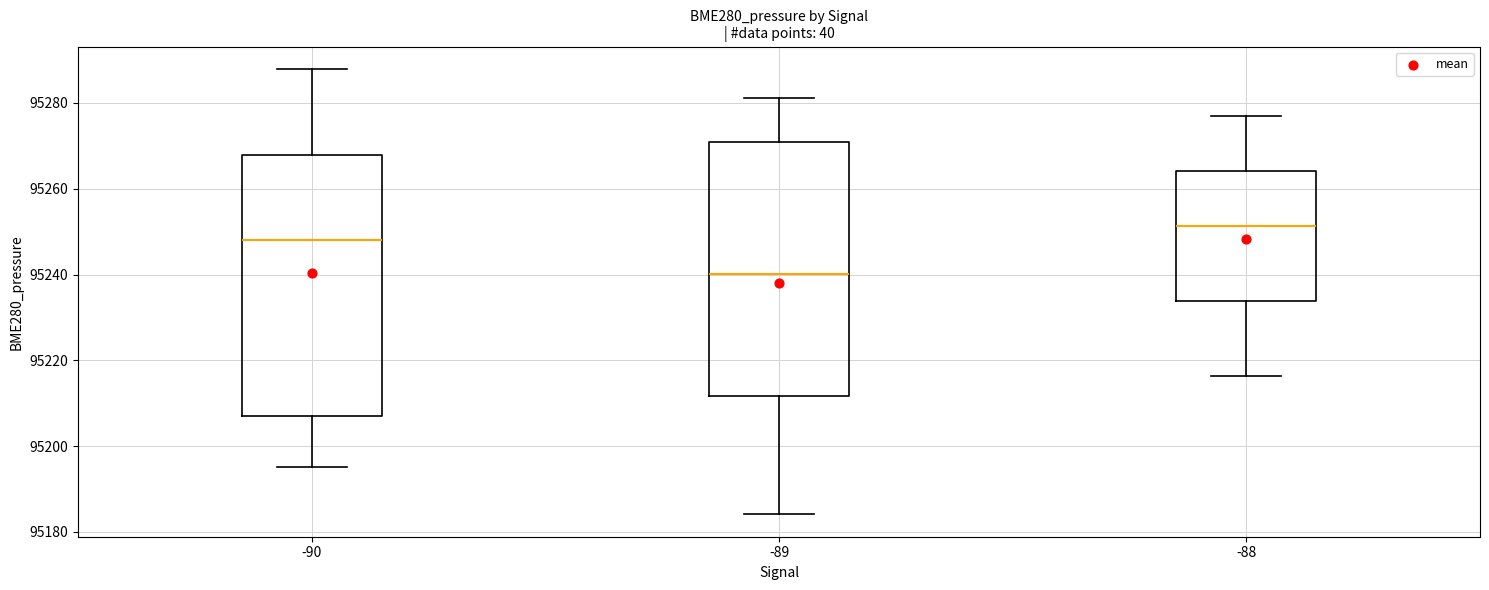

Where does the lower whisker of the box at x = -88 end on the y-axis? The values are not printed on the chart, so give them approximately, as read against the axis.

95216